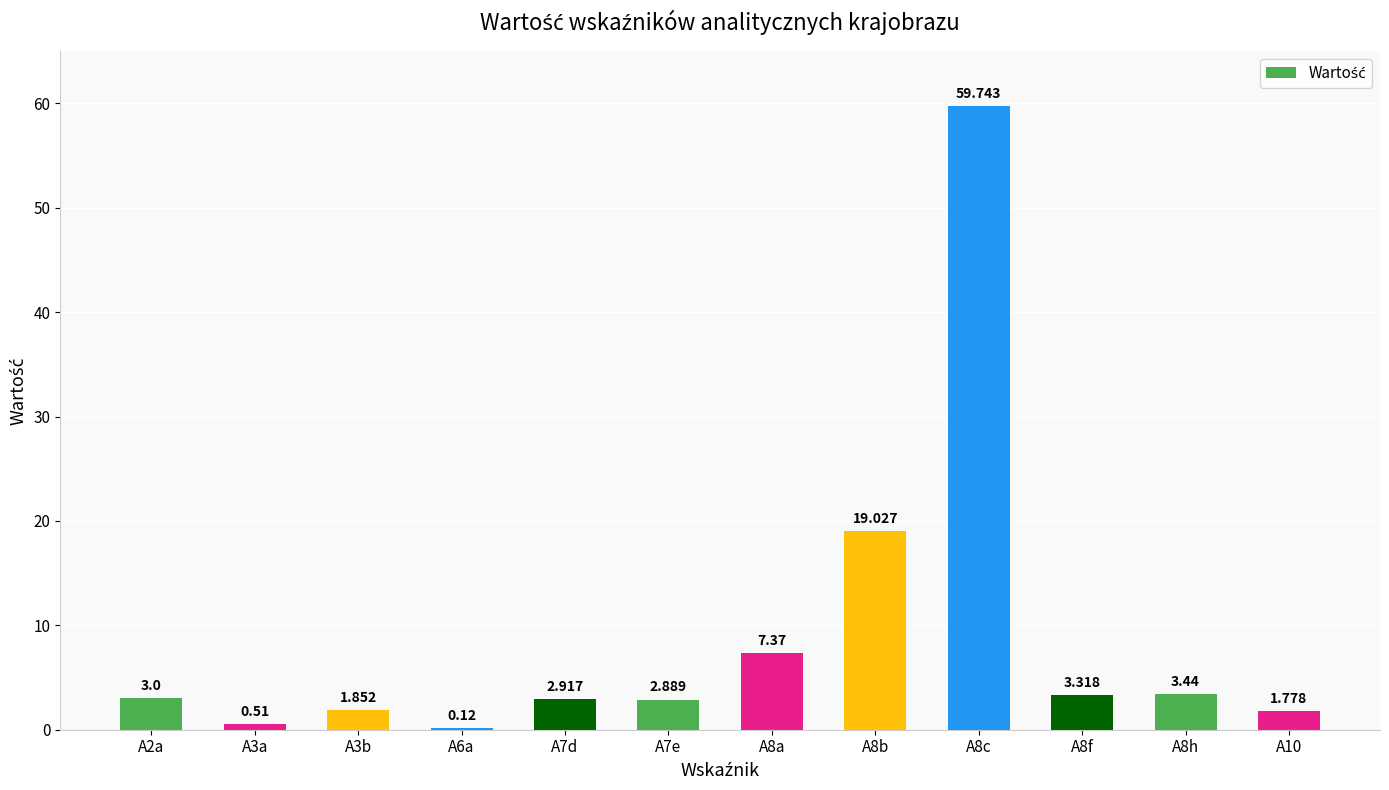

What is the difference between the maximum and minimum values?

59.6